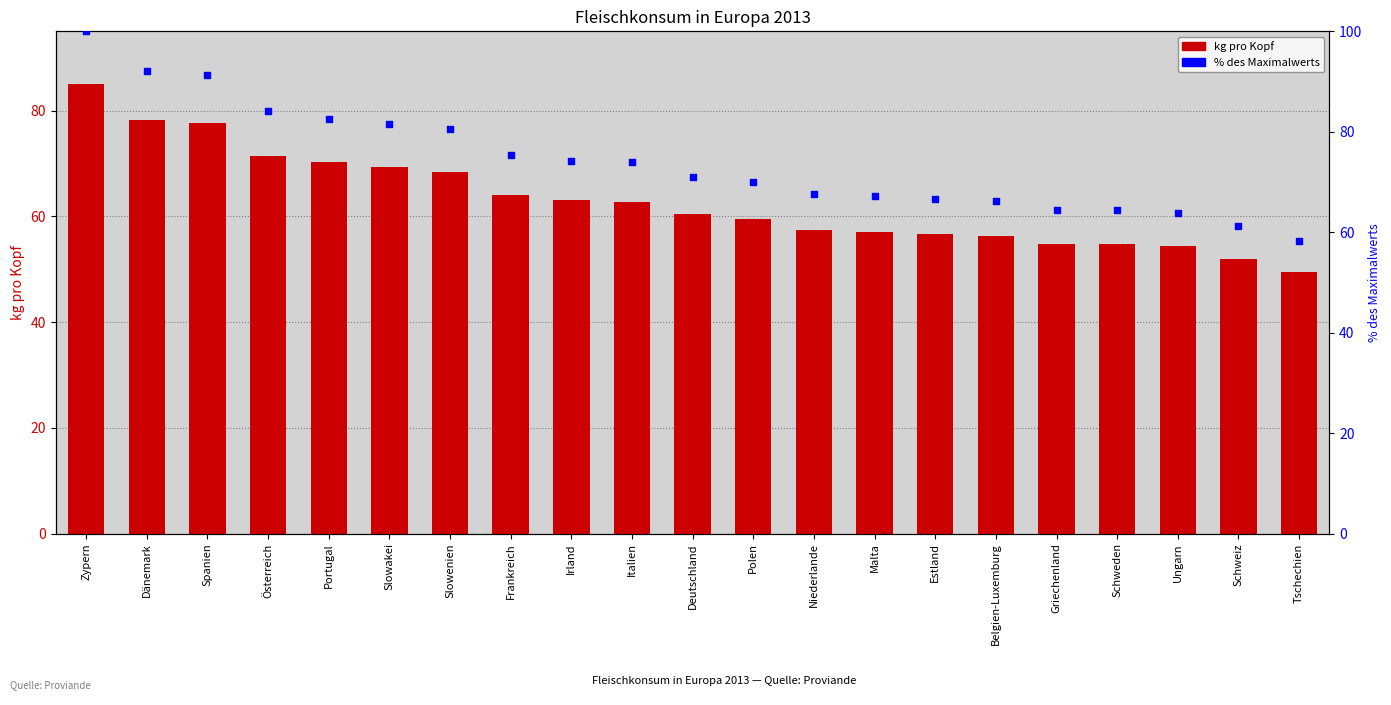

What are all the series names shown in the legend?

kg pro Kopf, % des Max